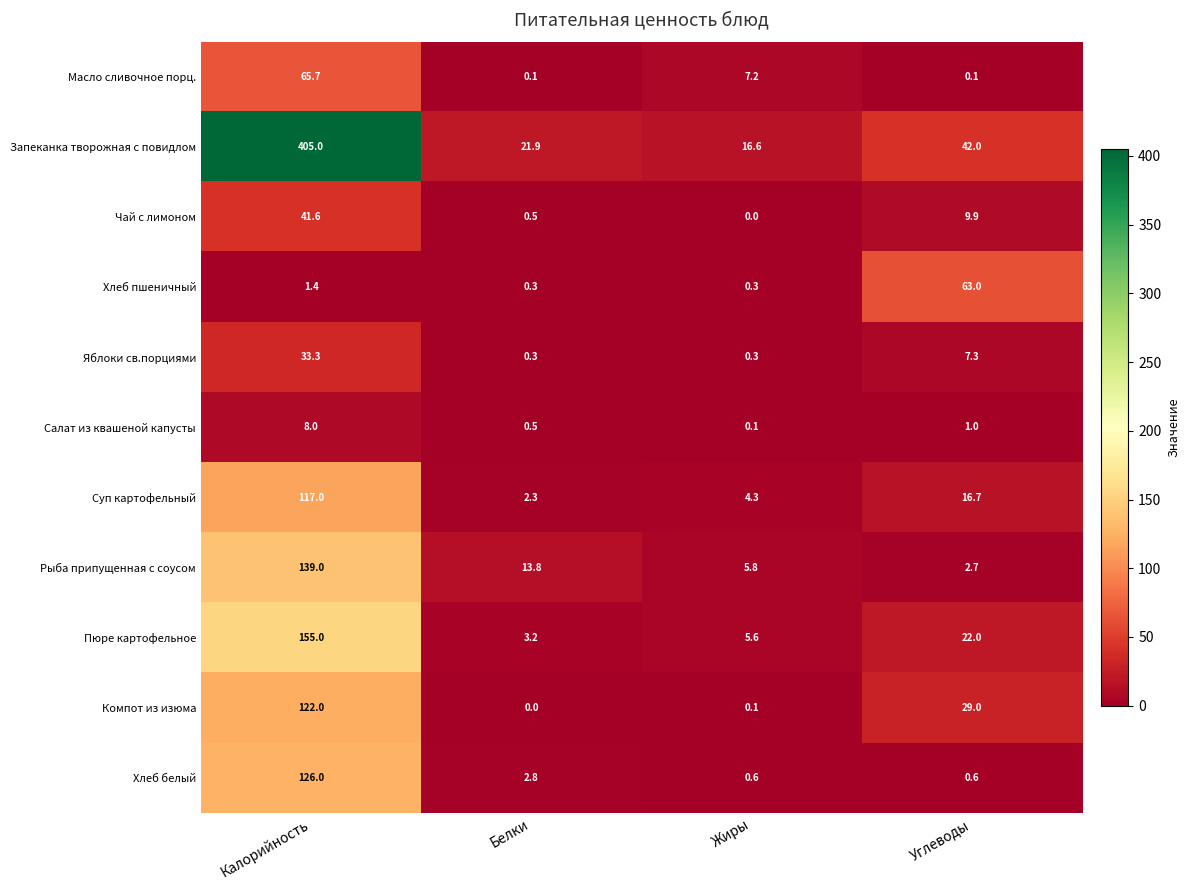

How many values in the Запеканка творожная с повидлом series are below 42?

2